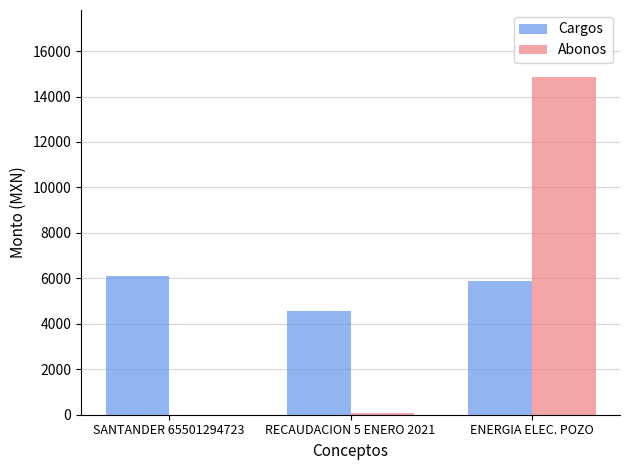

How many groups of bars are there?

3